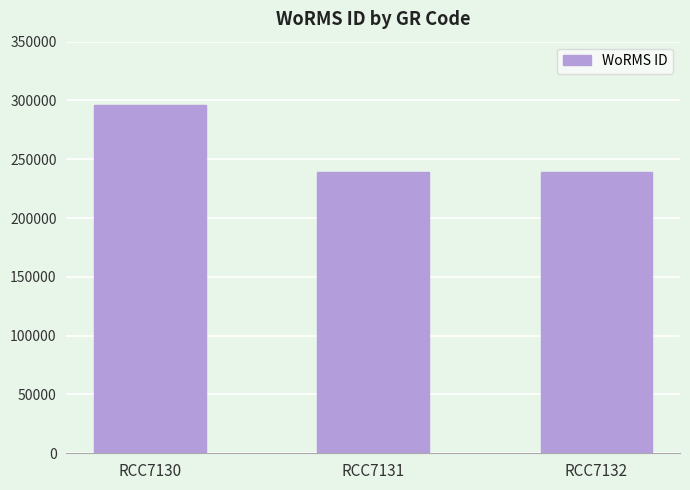

What is the sum of all values?

774266